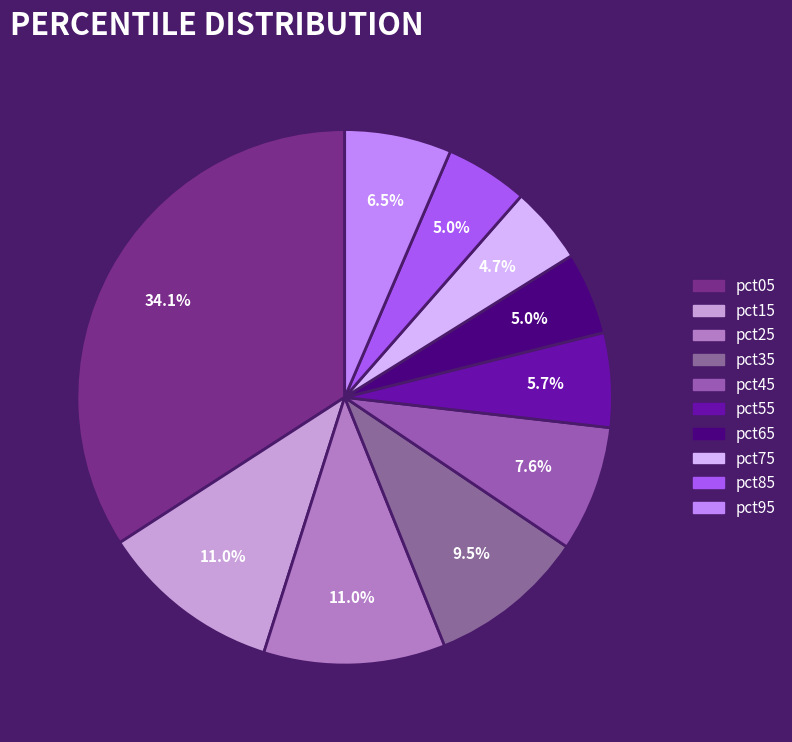

To the nearest percent, what portion does pct95 represent?

6%